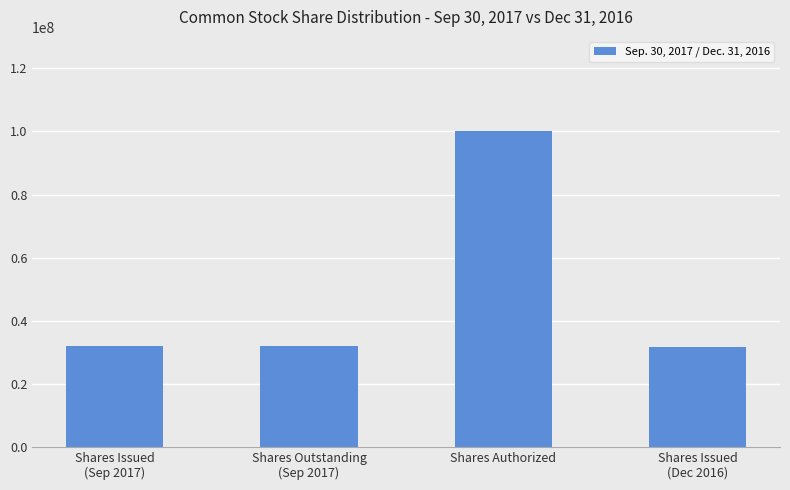

What is the greatest value displayed?

100000000